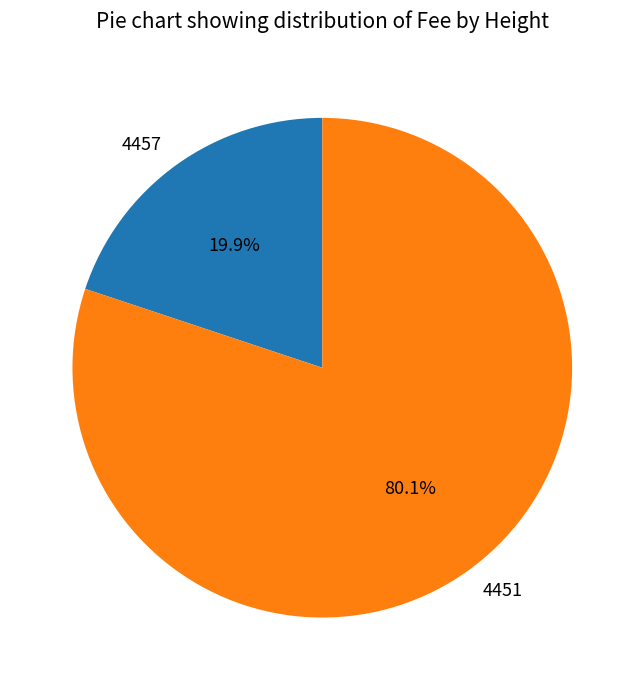

What percentage is the 4457 slice, to the nearest percent?

20%